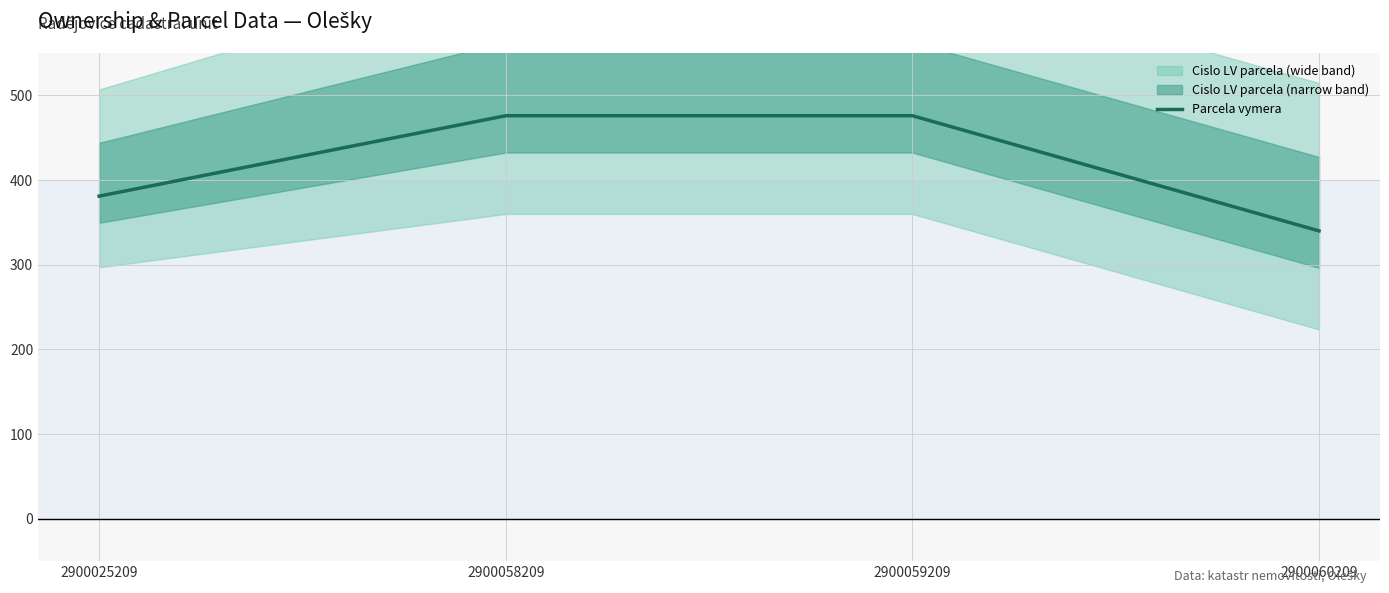

What is the difference between the values at 2900059209 and 2900060209?

136